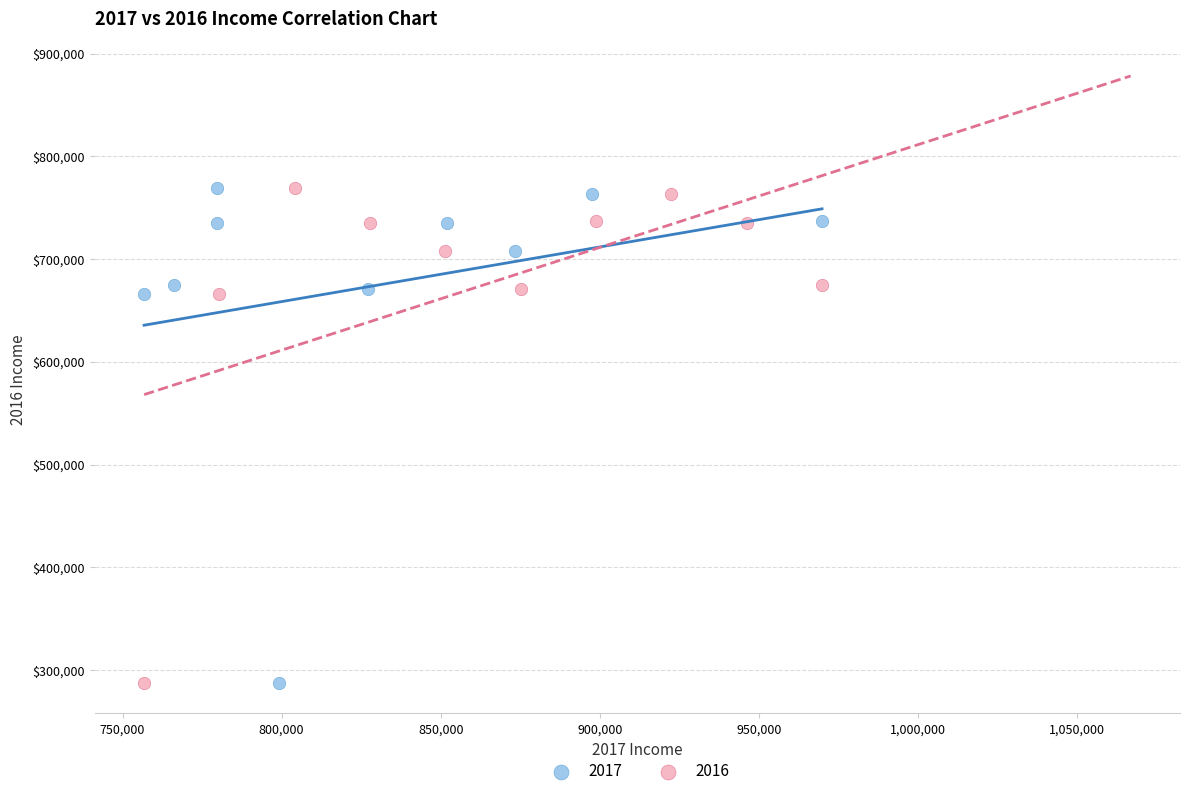

What are all the series names shown in the legend?

2017, 2016